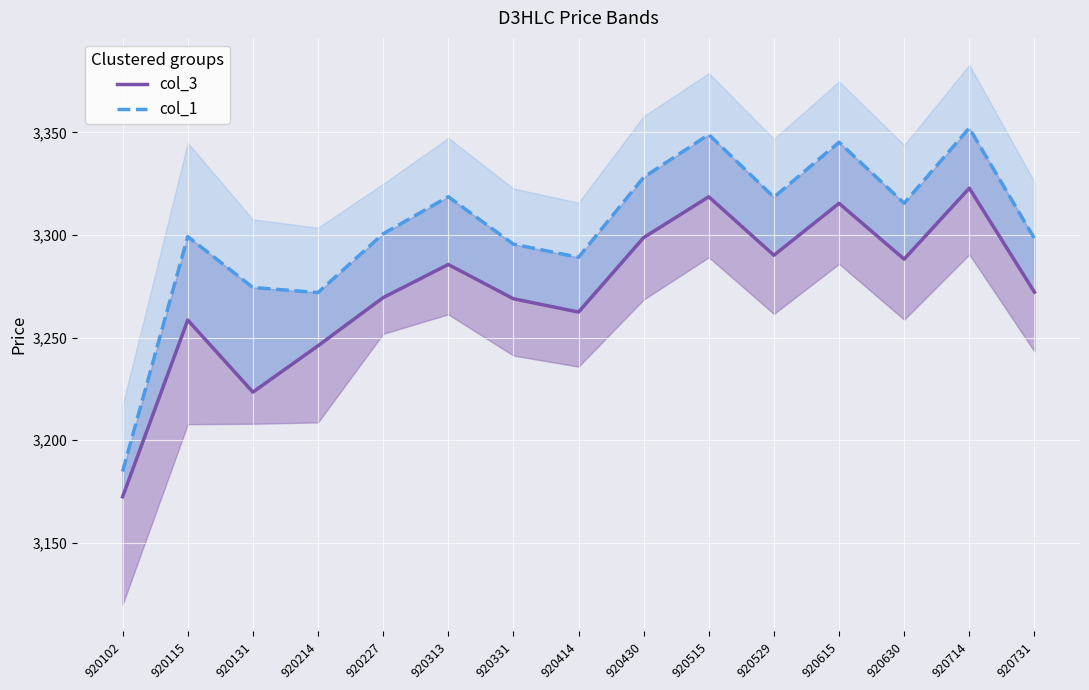

List the series in order of their overall mean, lowest first.

col_3, col_1